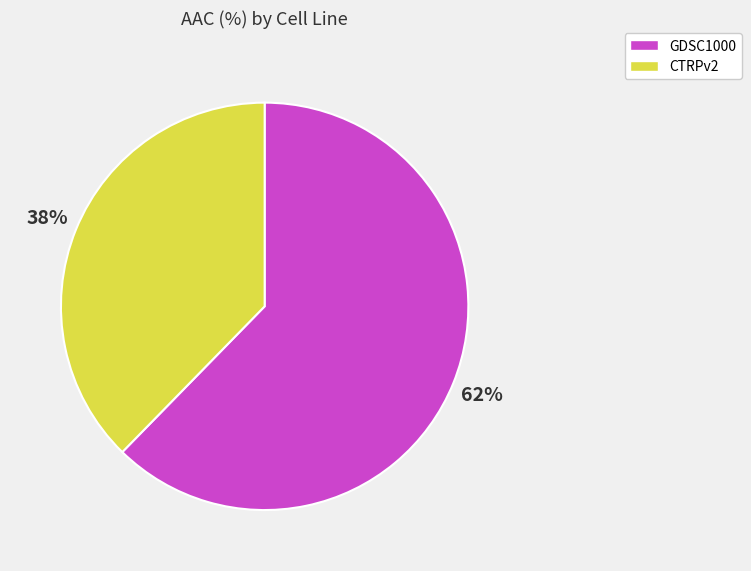

Which slice is the smallest?

CTRPv2